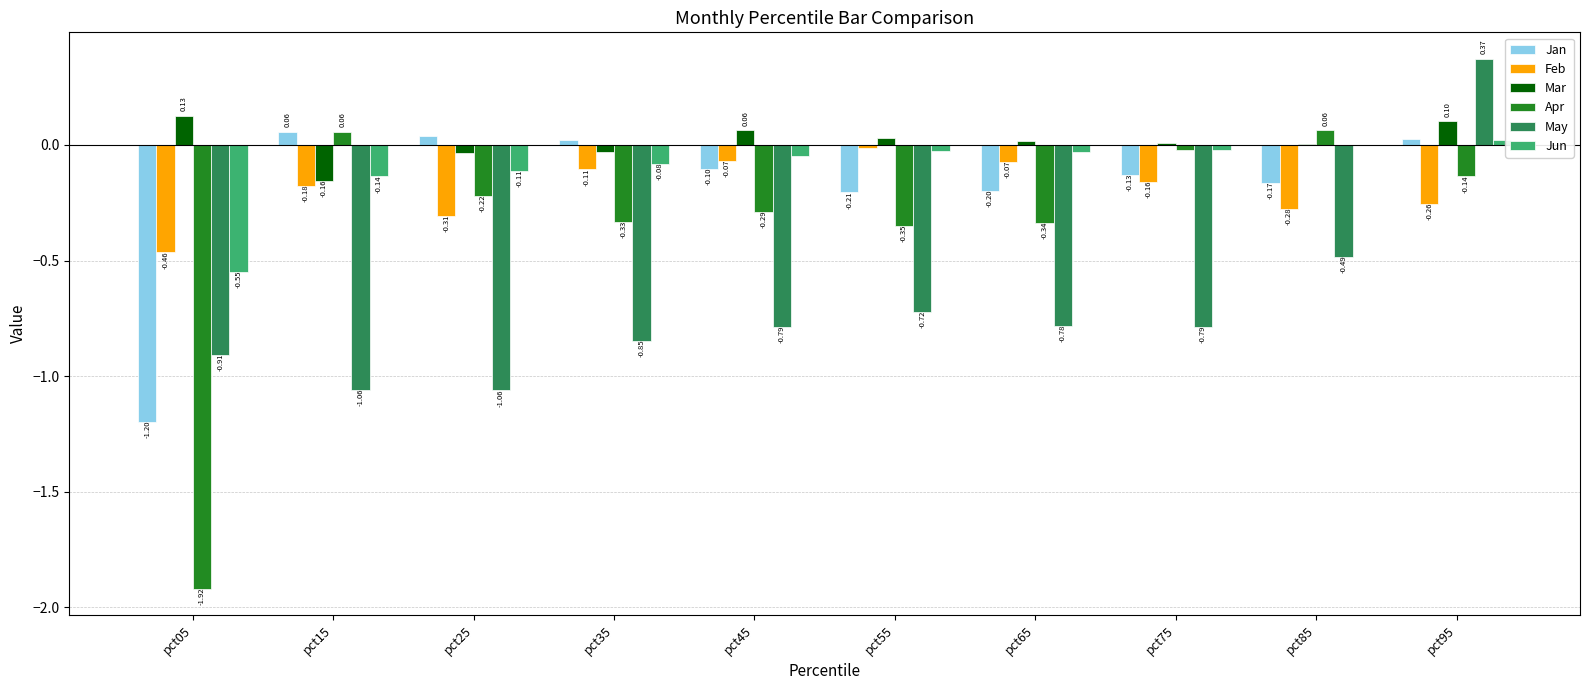

Is the value of Mar at pct05 greater than the value of May at pct65?

Yes